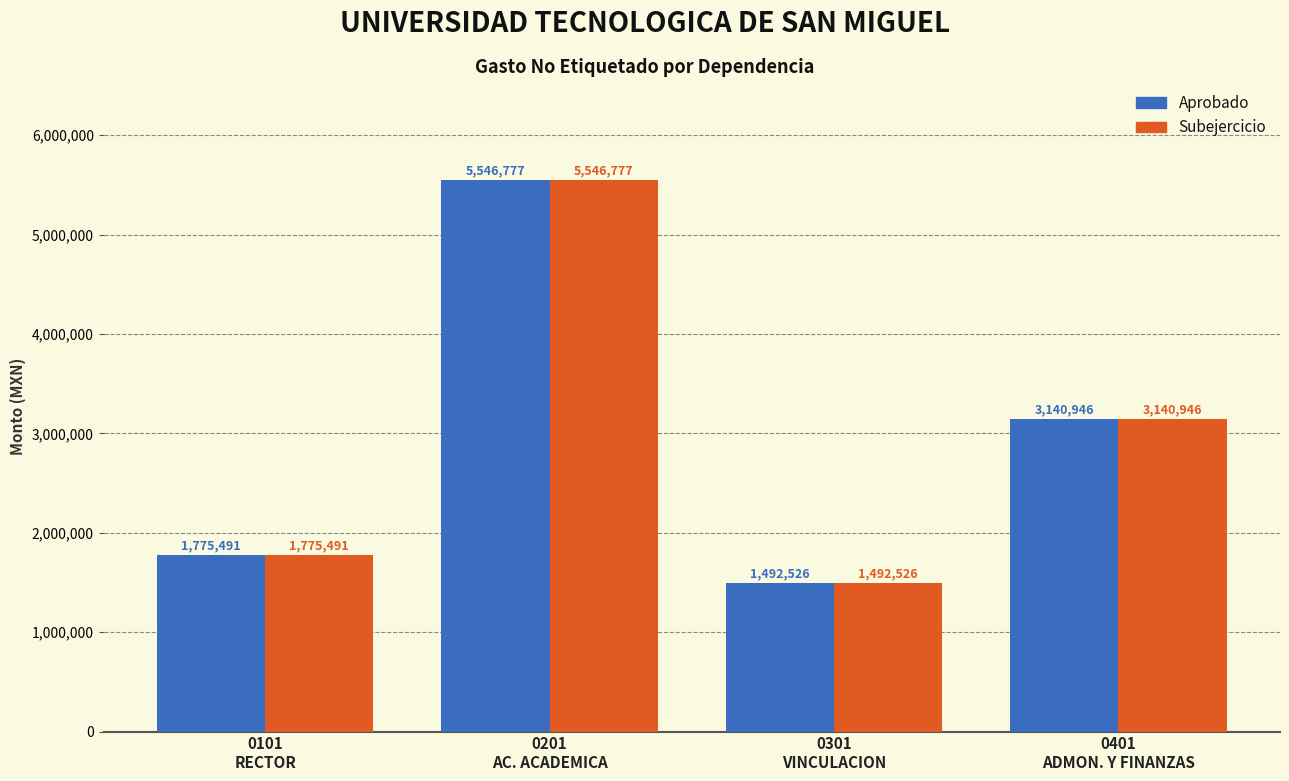

What is the lowest value of the Aprobado series?

1492526